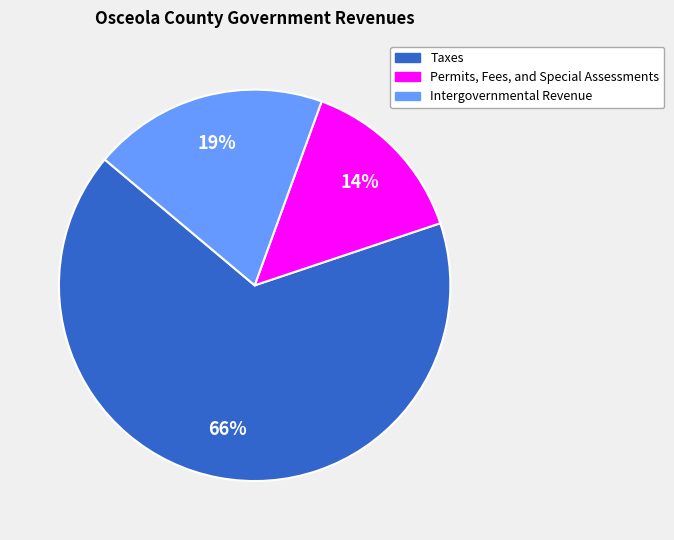

Between Intergovernmental Revenue and Taxes, which is larger?

Taxes